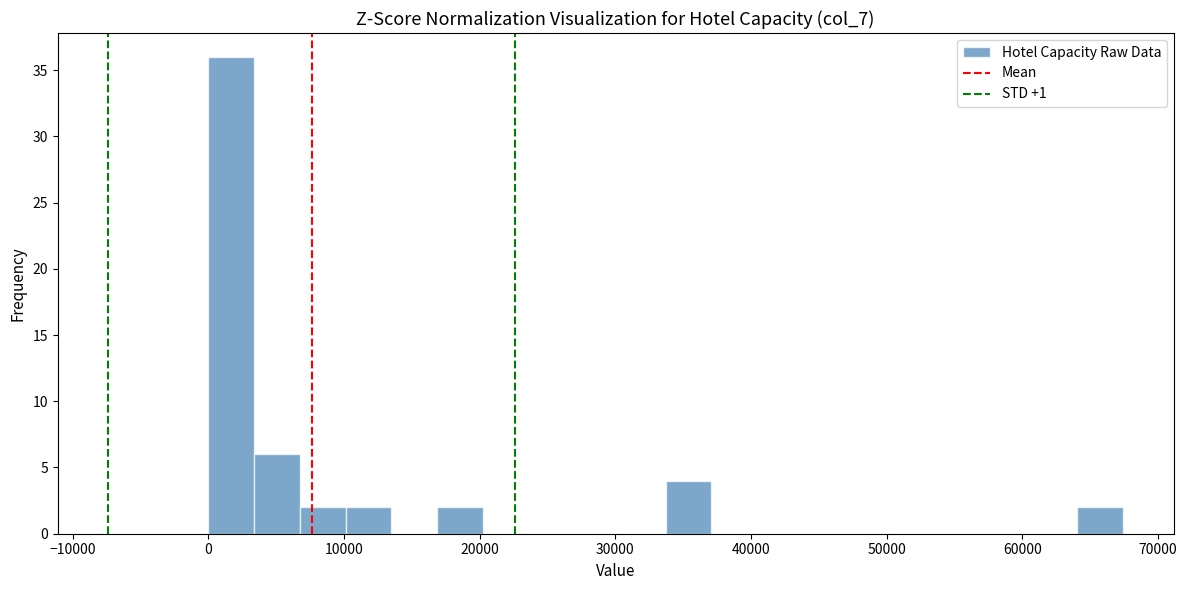

Read against the x-axis, roughly where is the centre of the tallest bar?

2000